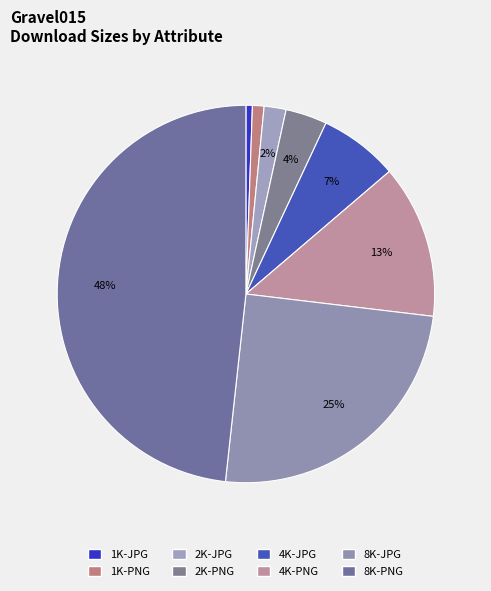

To the nearest percent, what is the combined percentage of 2K-JPG and 4K-JPG?

9%